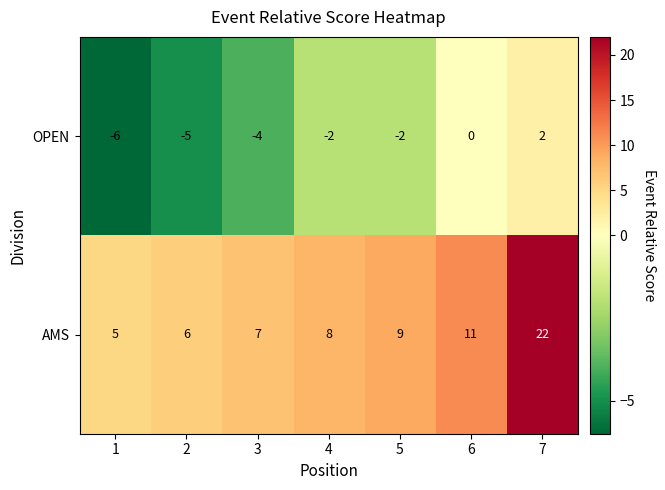

At 3, list the series in order from largest to smallest.

AMS, OPEN